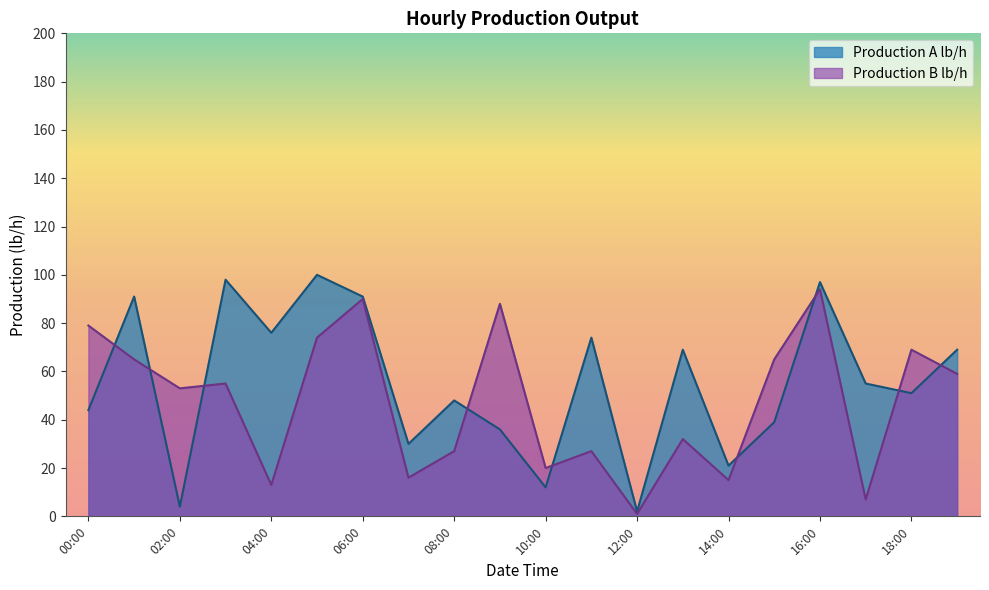

Which series has the widest spread of values?

Production A lb/h